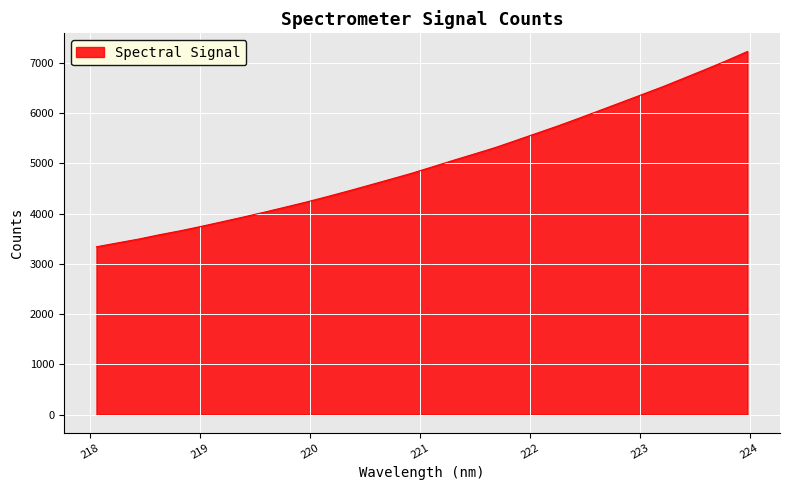

What is the maximum value shown in the chart?

7231.0